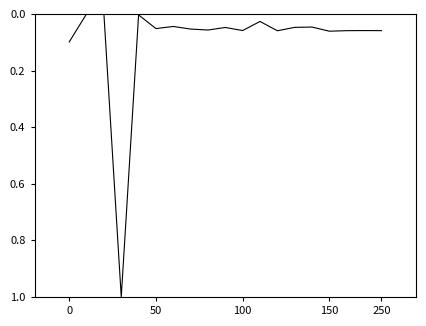

True or false: there are more than 2 points higher than both neighbors.

True